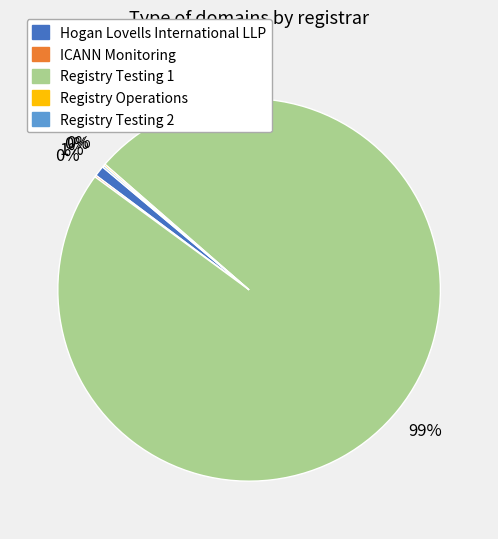

Which slice is the largest?

Registry Testing 1